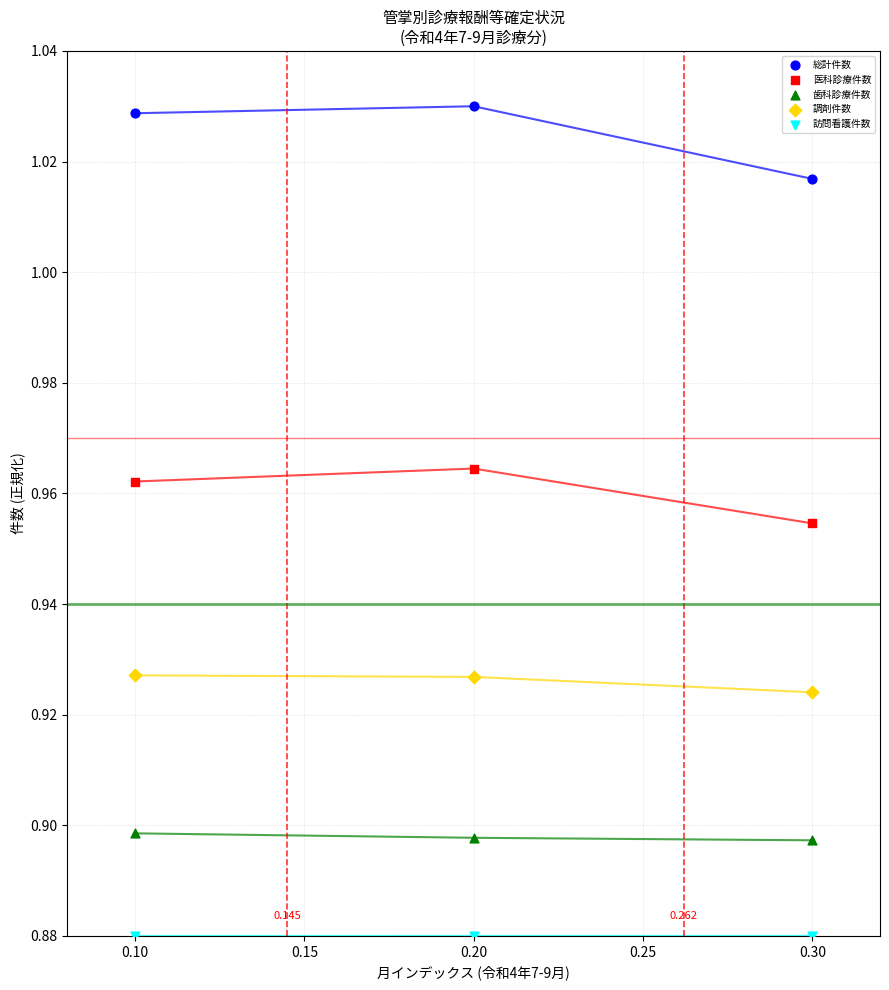

Which series has the widest spread of Y values?

総計件数